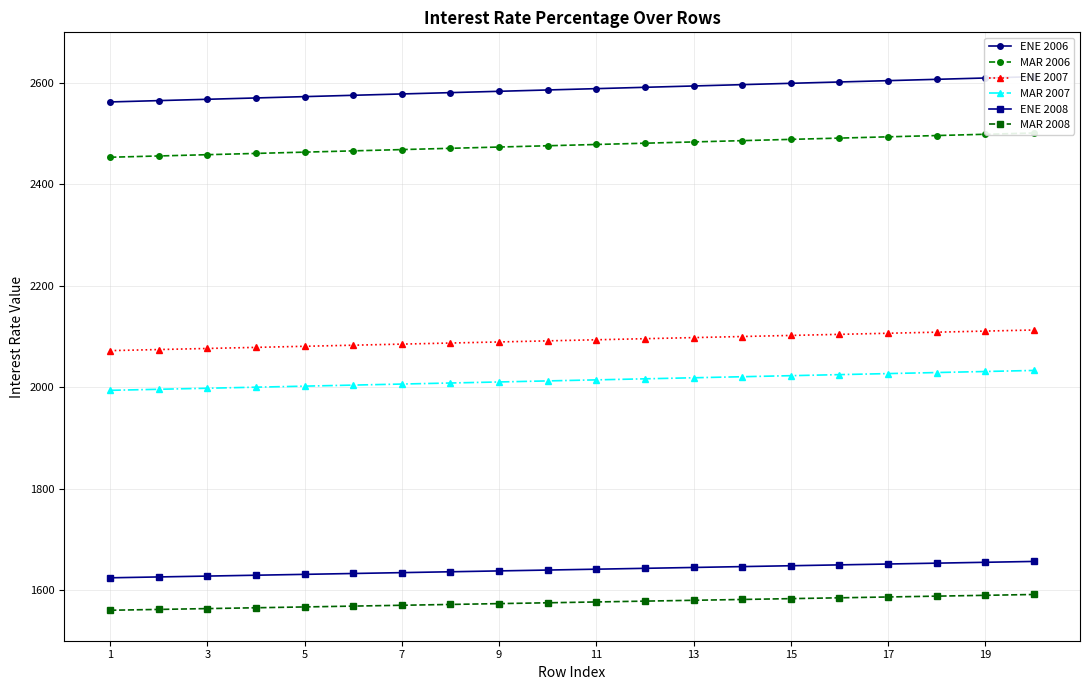

What is the lowest value of the ENE 2007 series?

2072.2